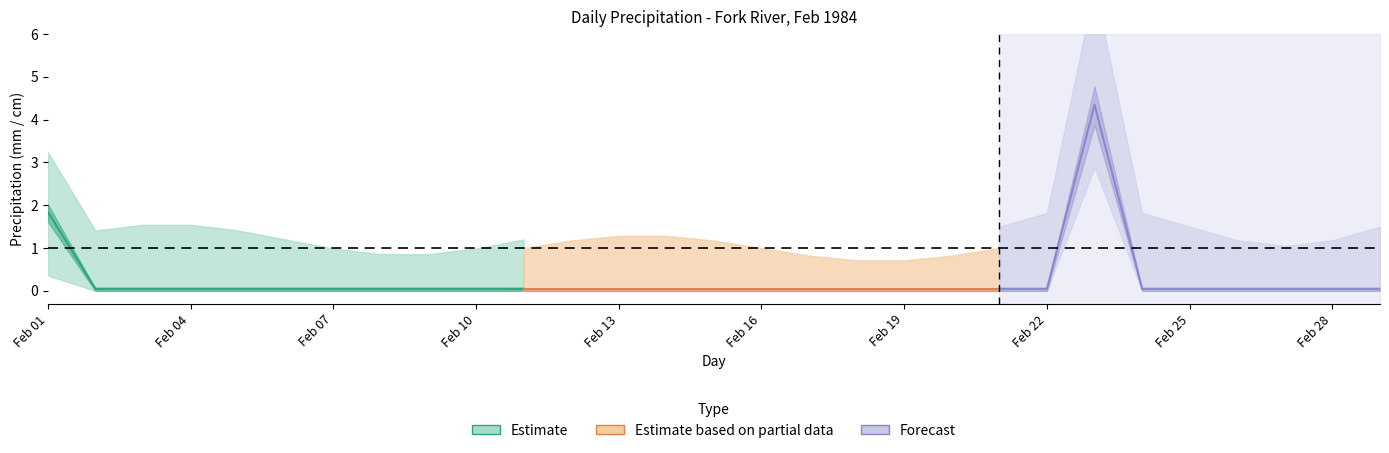

At which category is the sum across all series the highest?

23